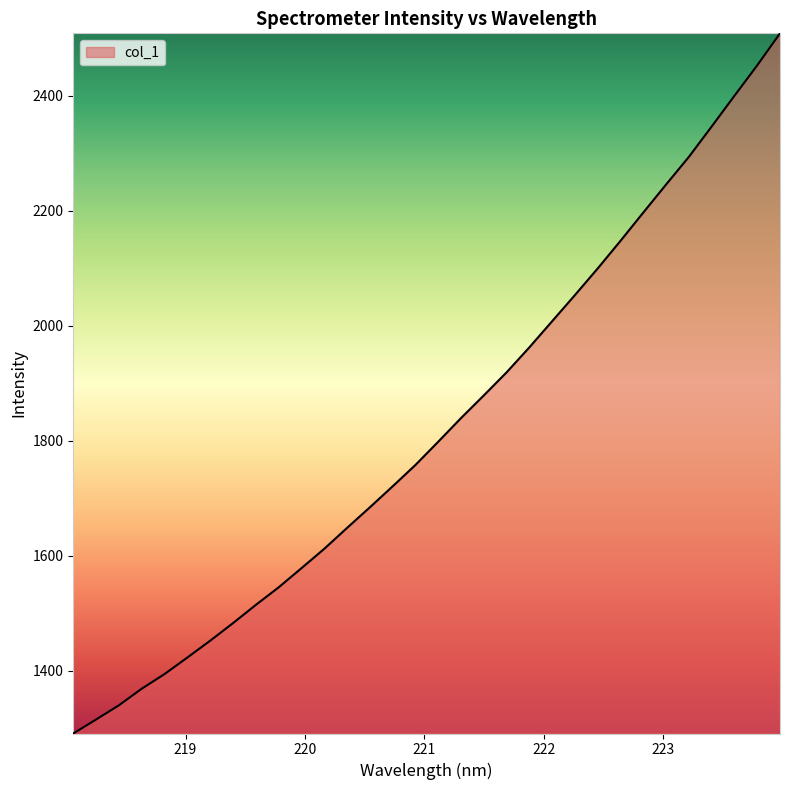

Does the chart display data point markers on the line(s)?

No